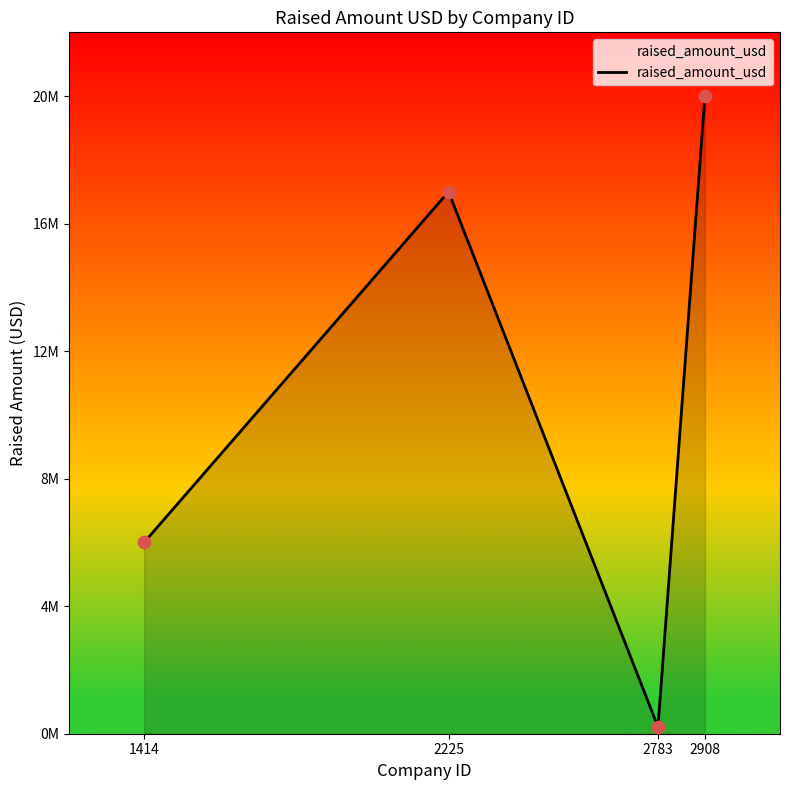

Between 1414 and 2908, which is larger?

2908